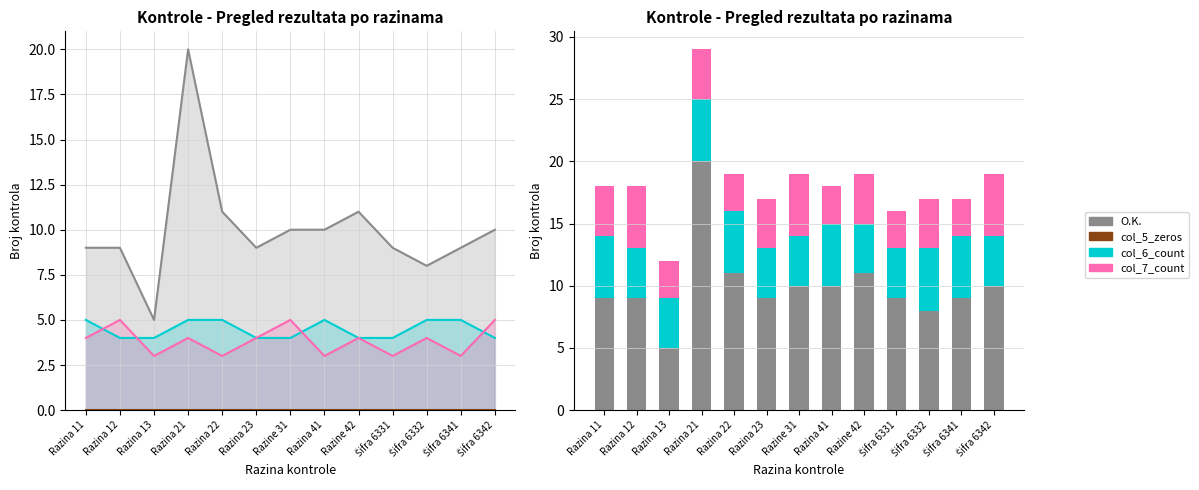

Reading left to right, what are all the values shown in this chart?

O.K.: Razina 11=9	Razina 12=9	Razina 13=5	Razina 21=20	Razina 22=11	Razina 23=9	Razine 31=10	Razina 41=10	Razine 42=11	Šifra 6331=9	Šifra 6332=8	Šifra 6341=9	Šifra 6342=10
col_5_zeros: Razina 11=0	Razina 12=0	Razina 13=0	Razina 21=0	Razina 22=0	Razina 23=0	Razine 31=0	Razina 41=0	Razine 42=0	Šifra 6331=0	Šifra 6332=0	Šifra 6341=0	Šifra 6342=0
col_6_count: Razina 11=5	Razina 12=4	Razina 13=4	Razina 21=5	Razina 22=5	Razina 23=4	Razine 31=4	Razina 41=5	Razine 42=4	Šifra 6331=4	Šifra 6332=5	Šifra 6341=5	Šifra 6342=4
col_7_count: Razina 11=4	Razina 12=5	Razina 13=3	Razina 21=4	Razina 22=3	Razina 23=4	Razine 31=5	Razina 41=3	Razine 42=4	Šifra 6331=3	Šifra 6332=4	Šifra 6341=3	Šifra 6342=5